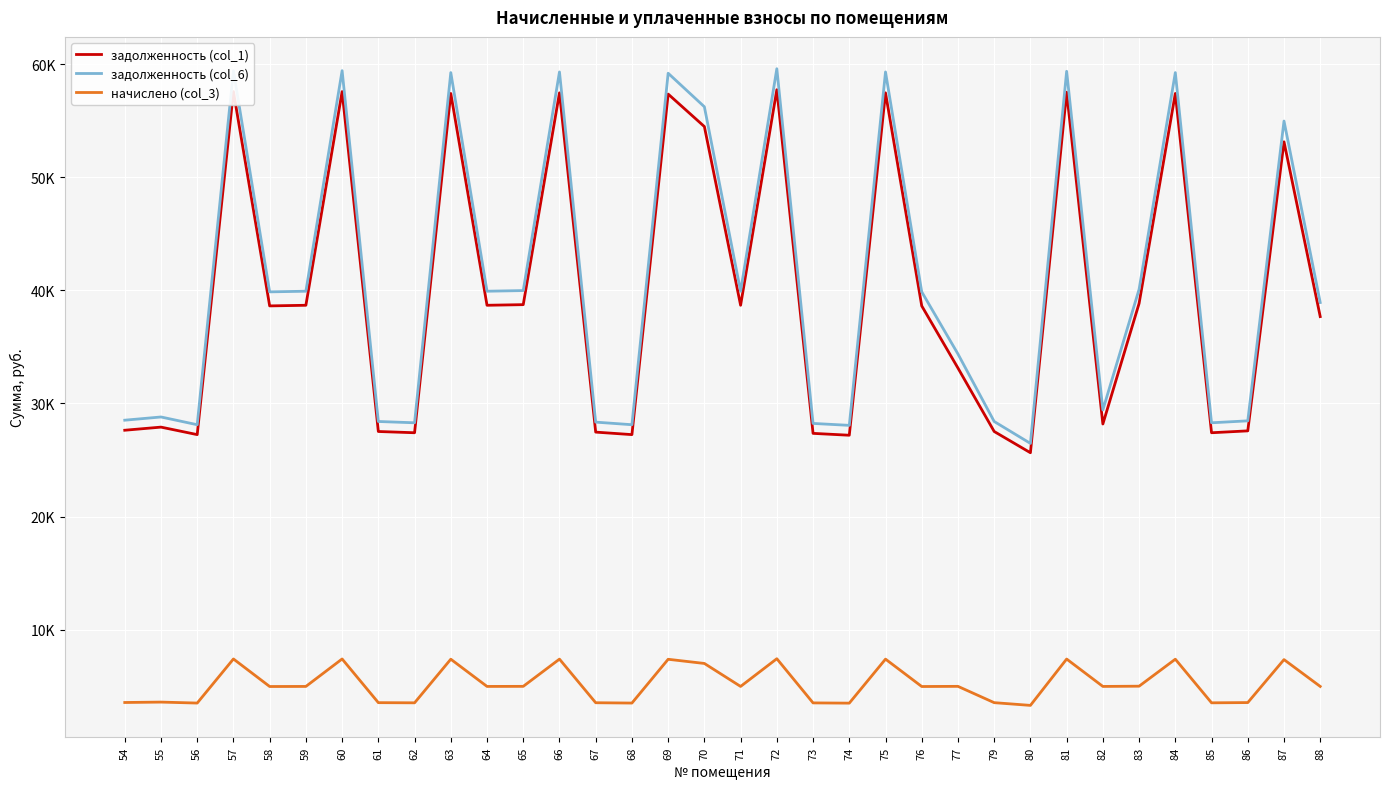

At which label is начислено (col_3) closest to 5359?

83